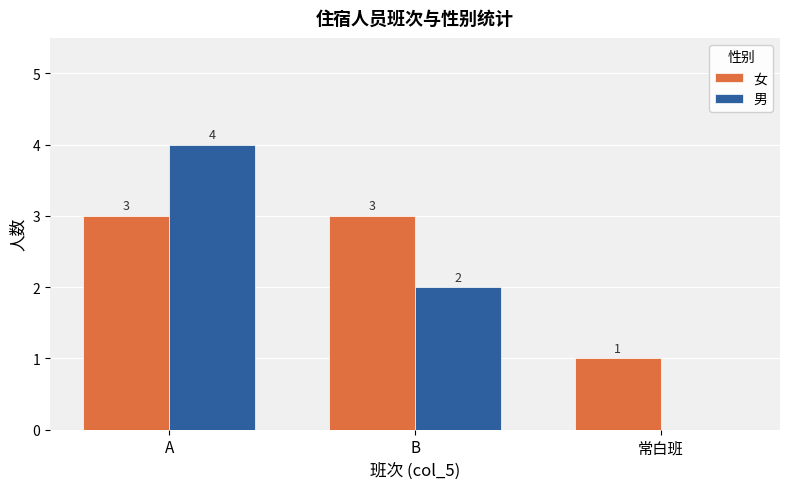

Read the 女 value at 常白班.

1